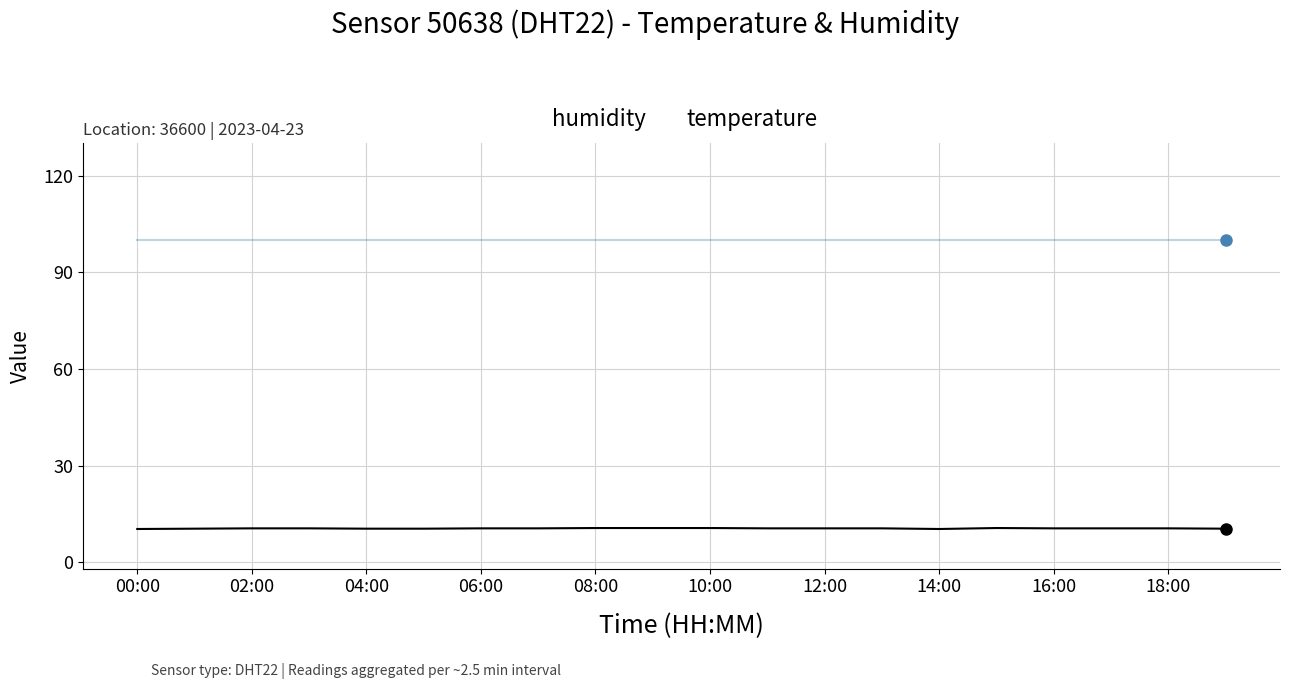

True or false: temperature and humidity cross at least once.

False